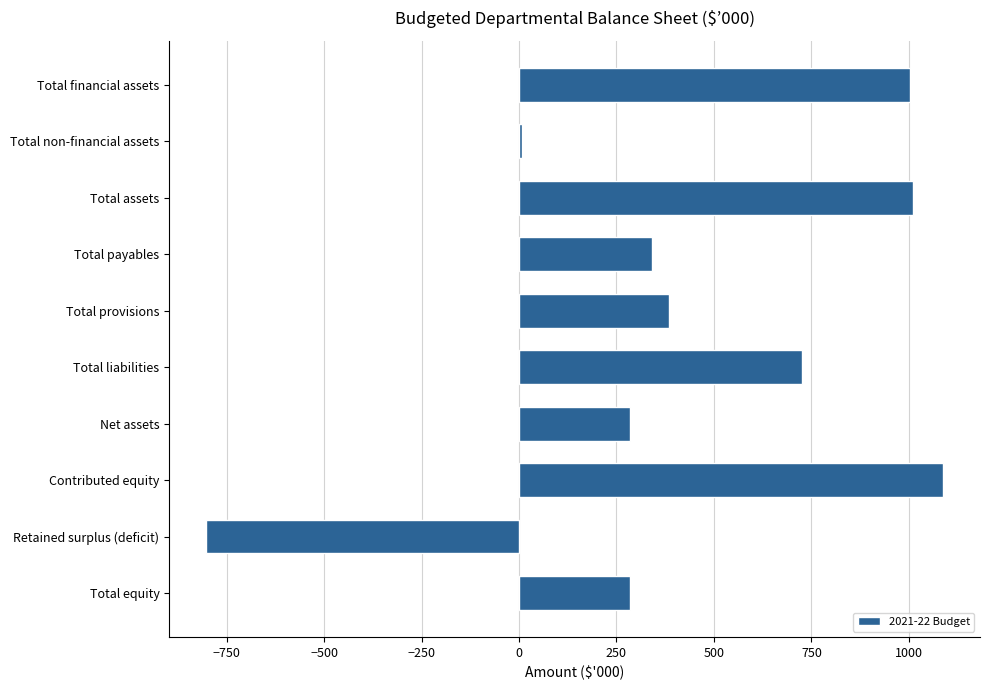

What is the label of the 7th bar from the top?

Net assets